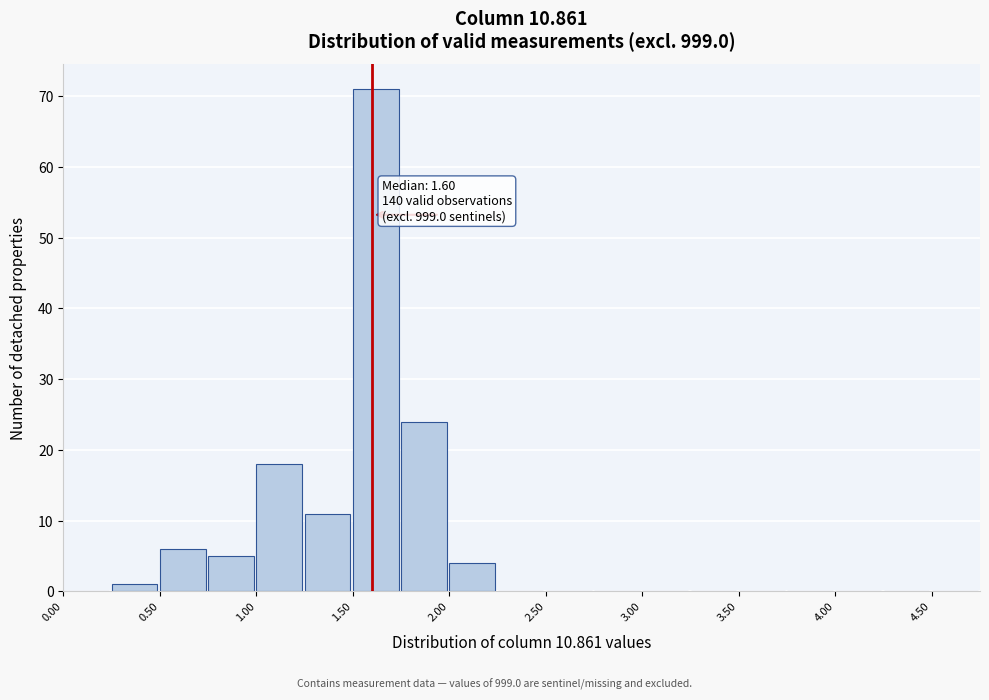

Which range on the x-axis has the tallest bar?

1.50 to 1.75